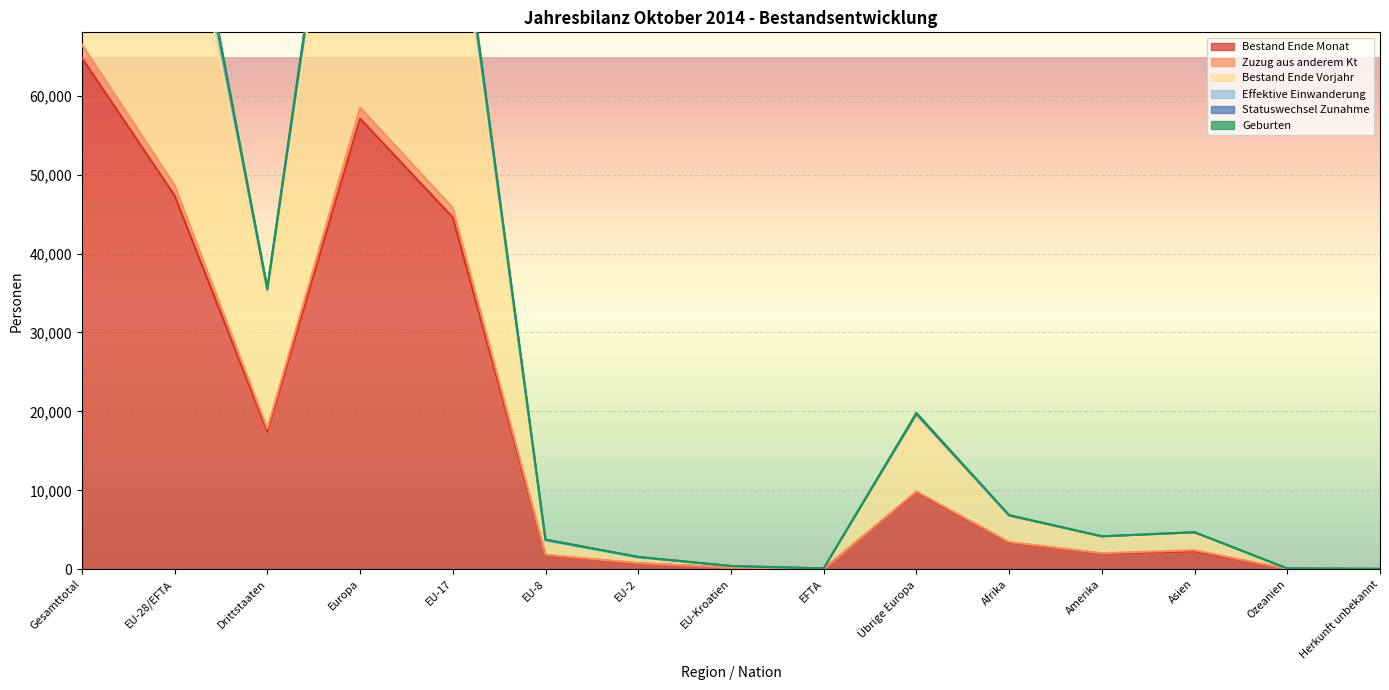

What is the spread (max minus min) of values at Europa?

59330